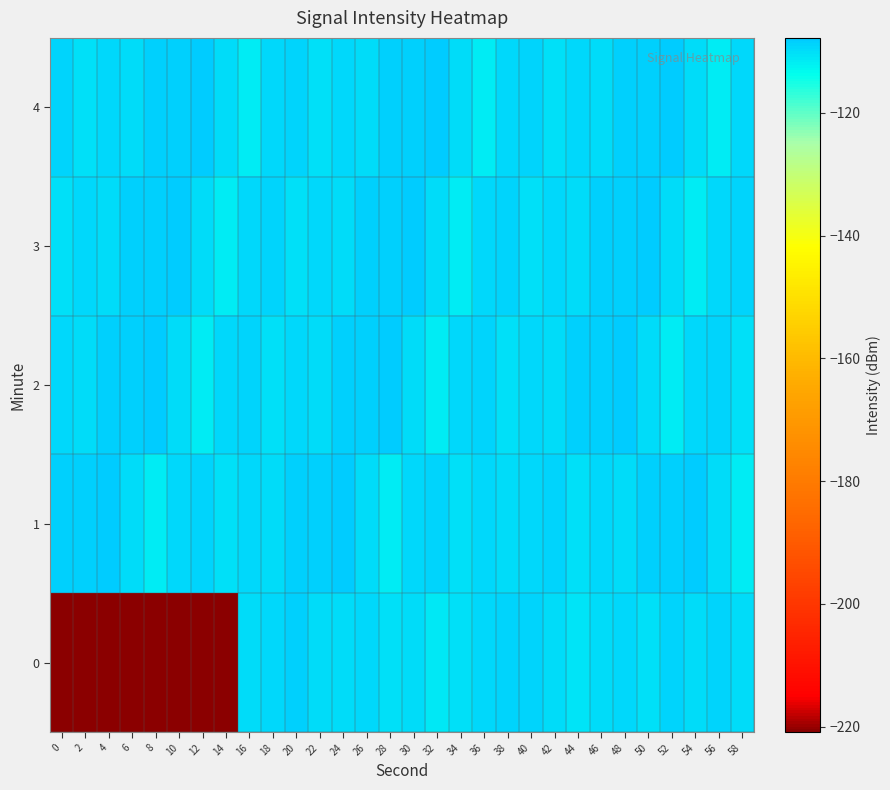

Which series has the largest total across all categories?

1